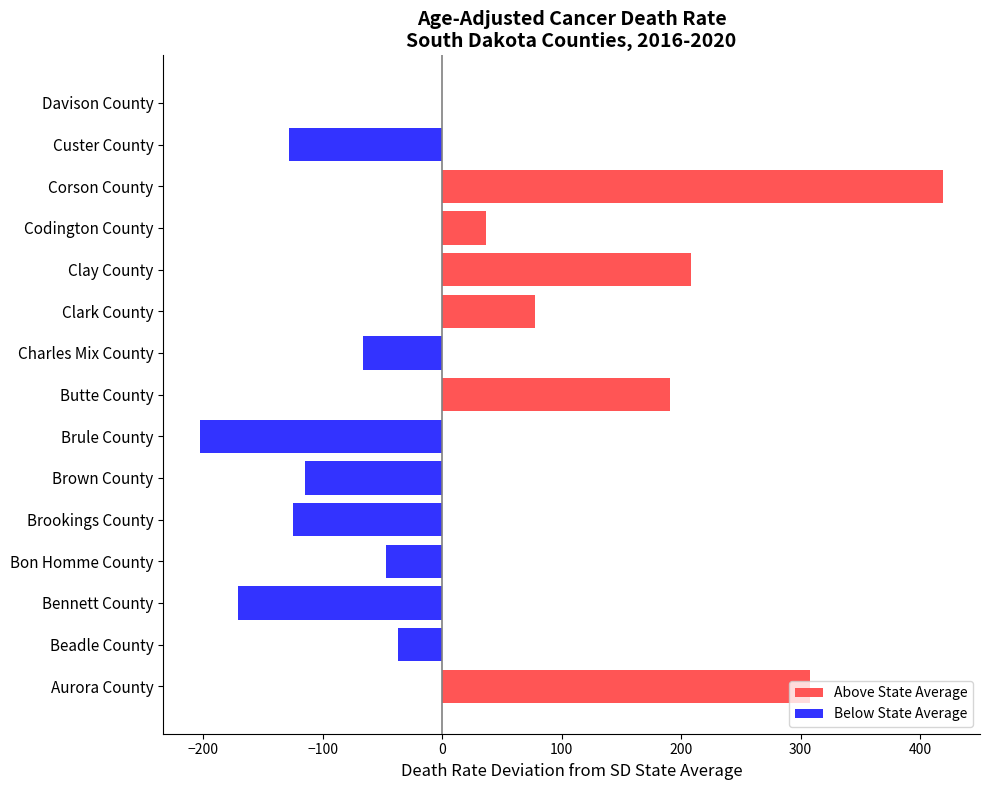

Between Charles Mix County and Clark County, which series saw the biggest shift?

Above State Average